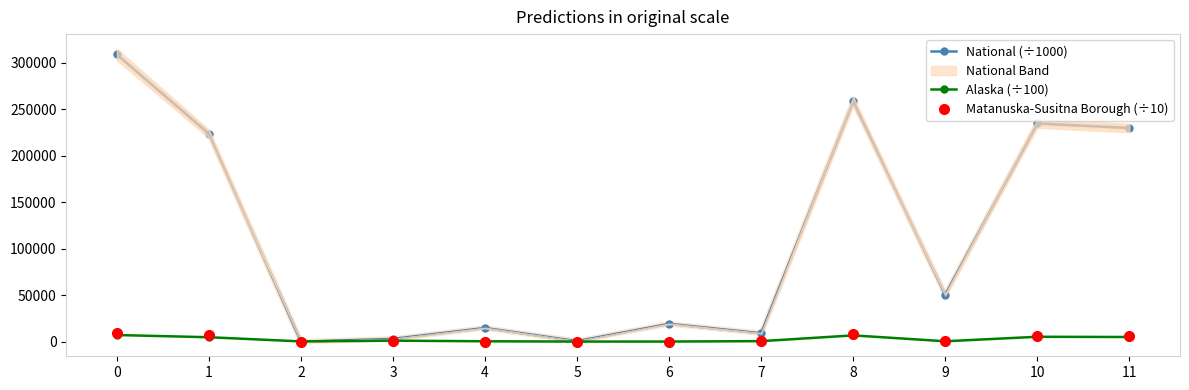

Reading left to right, transcribe all the data shown in this chart.

National (÷1000): 0=308745.5	1=223553.3	2=0.3	3=2932.2	4=14674.3	5=540.0	6=19107.4	7=9009.1	8=258267.9	9=50477.6	10=234564.1	11=229723.4
Alaska (÷100): 0=7102.3	1=4735.8	2=232.6	3=1048.7	4=381.4	5=74.1	6=111.0	7=518.8	8=6709.8	9=392.5	10=5228.5	11=4973.3
Matanuska-Susitna Borough (÷10): 0=8899.5	1=7554.0	2=85.6	3=490.1	4=109.6	5=22.1	6=64.0	7=574.1	8=8569.4	9=330.1	10=6327.6	11=6049.5